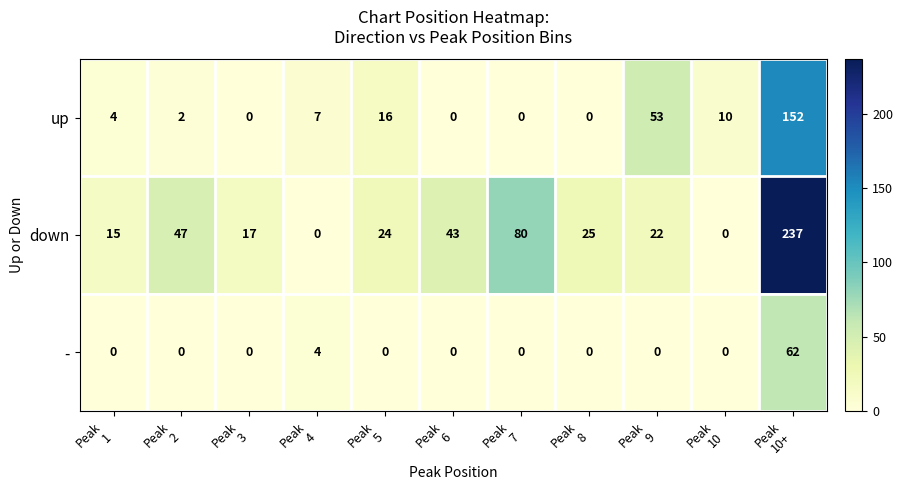

Rank the series by their average value, from lowest to highest.

-, up, down